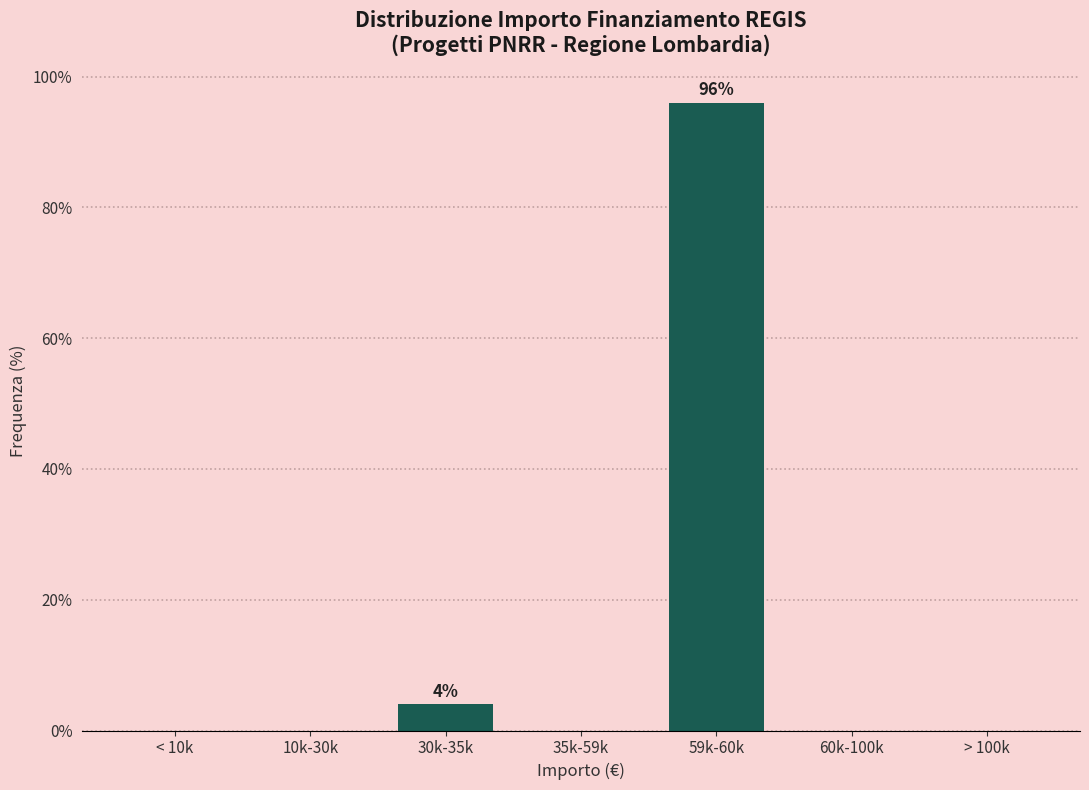

Reading left to right, transcribe all the data shown in this chart.

< 10k=0	10k-30k=0	30k-35k=4	35k-59k=0	59k-60k=96	60k-100k=0	> 100k=0